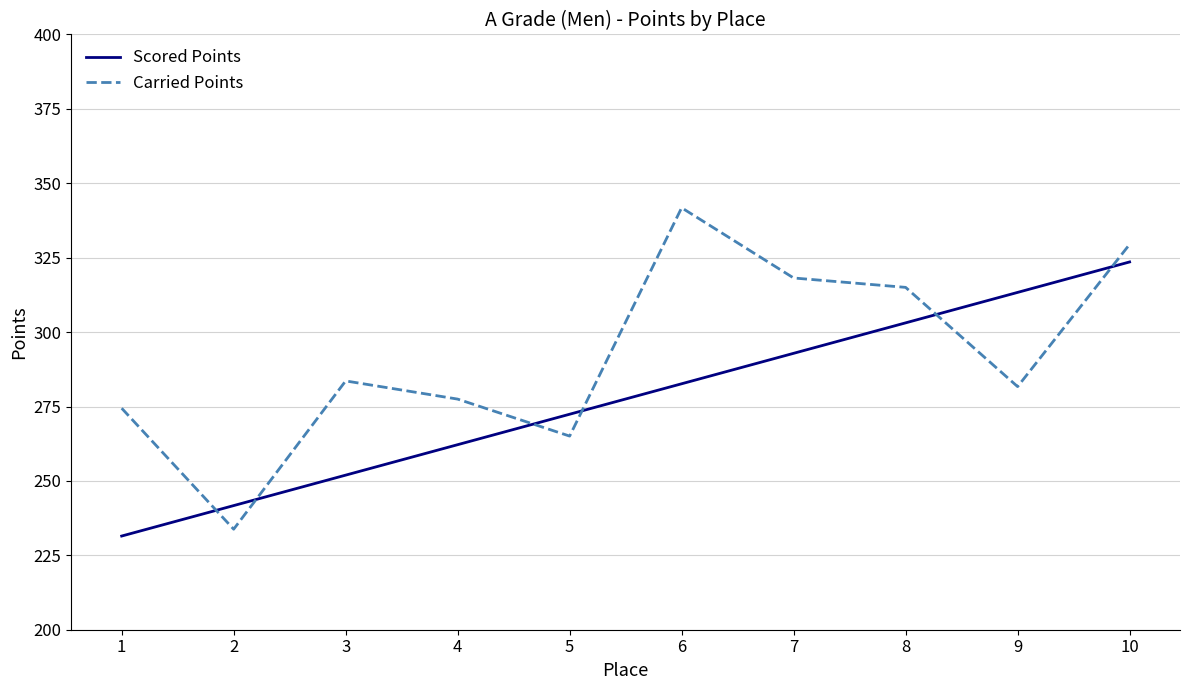

Where does the Carried Points series first go above 283?

3